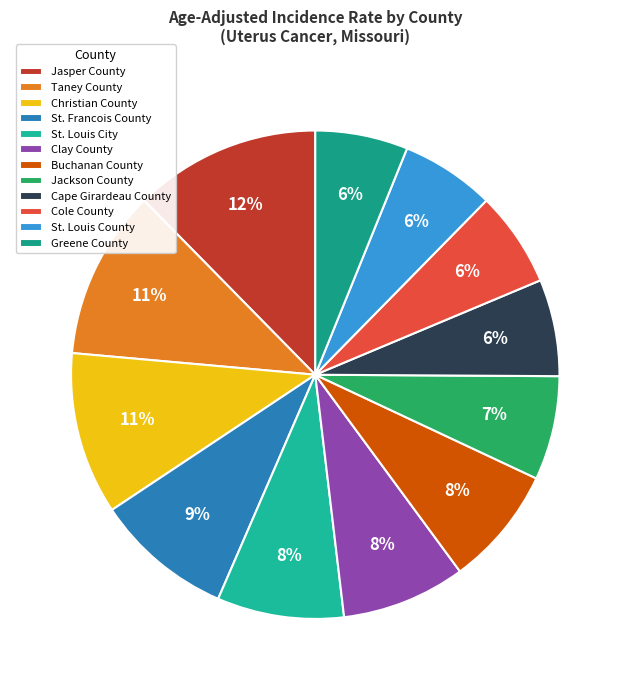

To the nearest percent, what percentage of the pie is Taney County?

11%